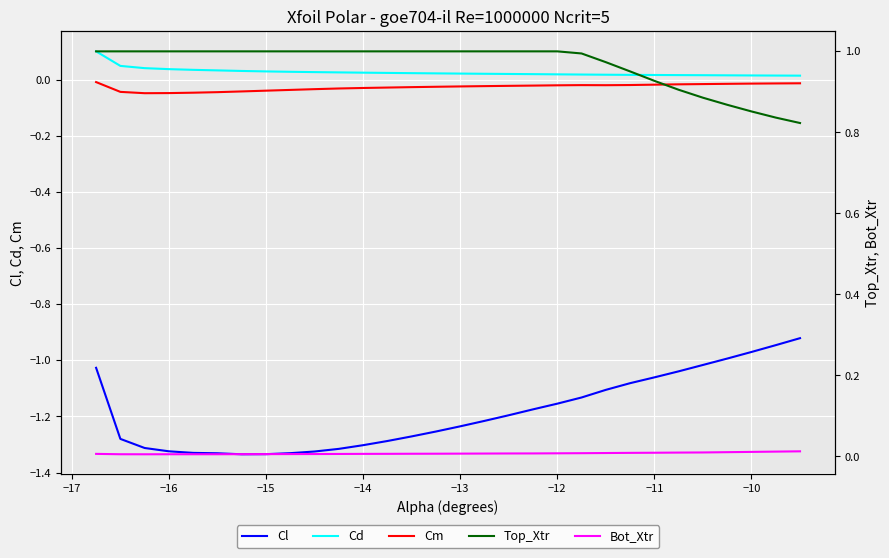

True or false: Cl has a value of -0.3 at −14.

False